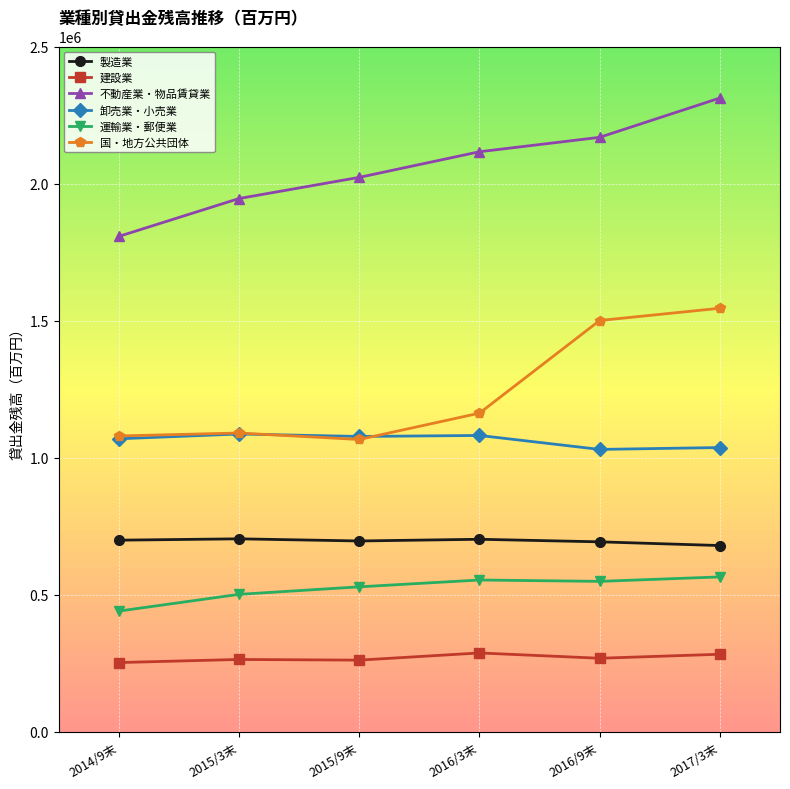

What is the spread (max minus min) of values at 2017/3末?

2029088